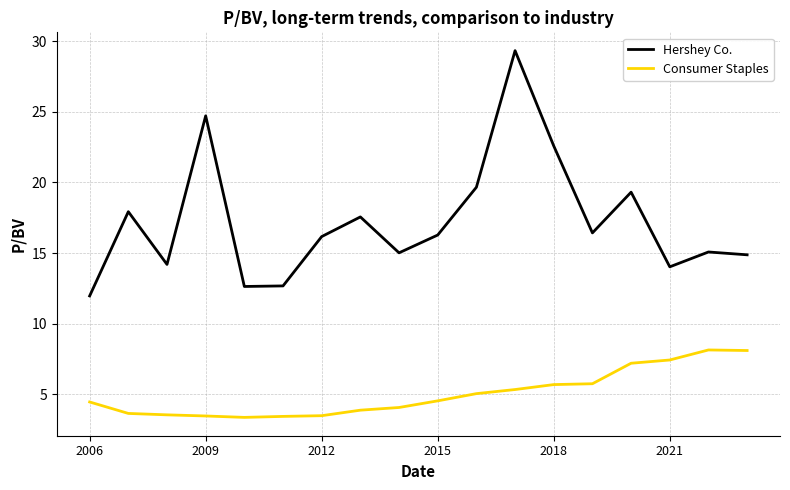

How many lines are shown in the chart?

2